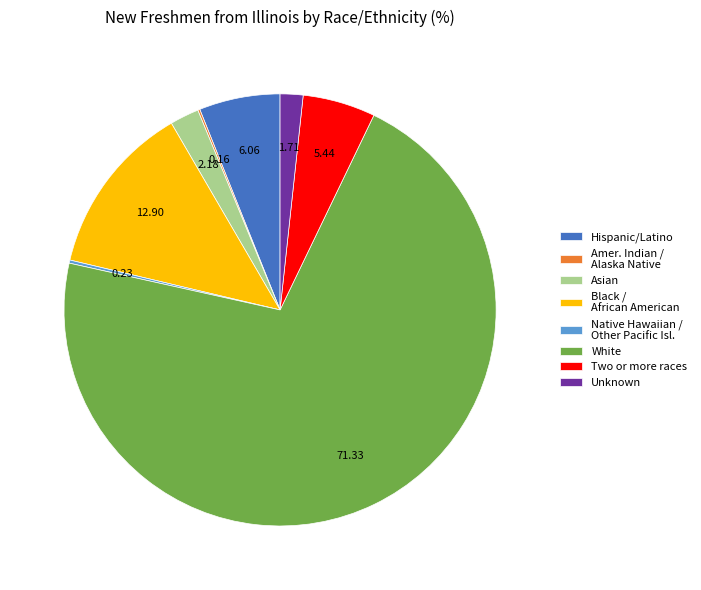

Combined, do Two or more races and Asian account for over 50%?

No